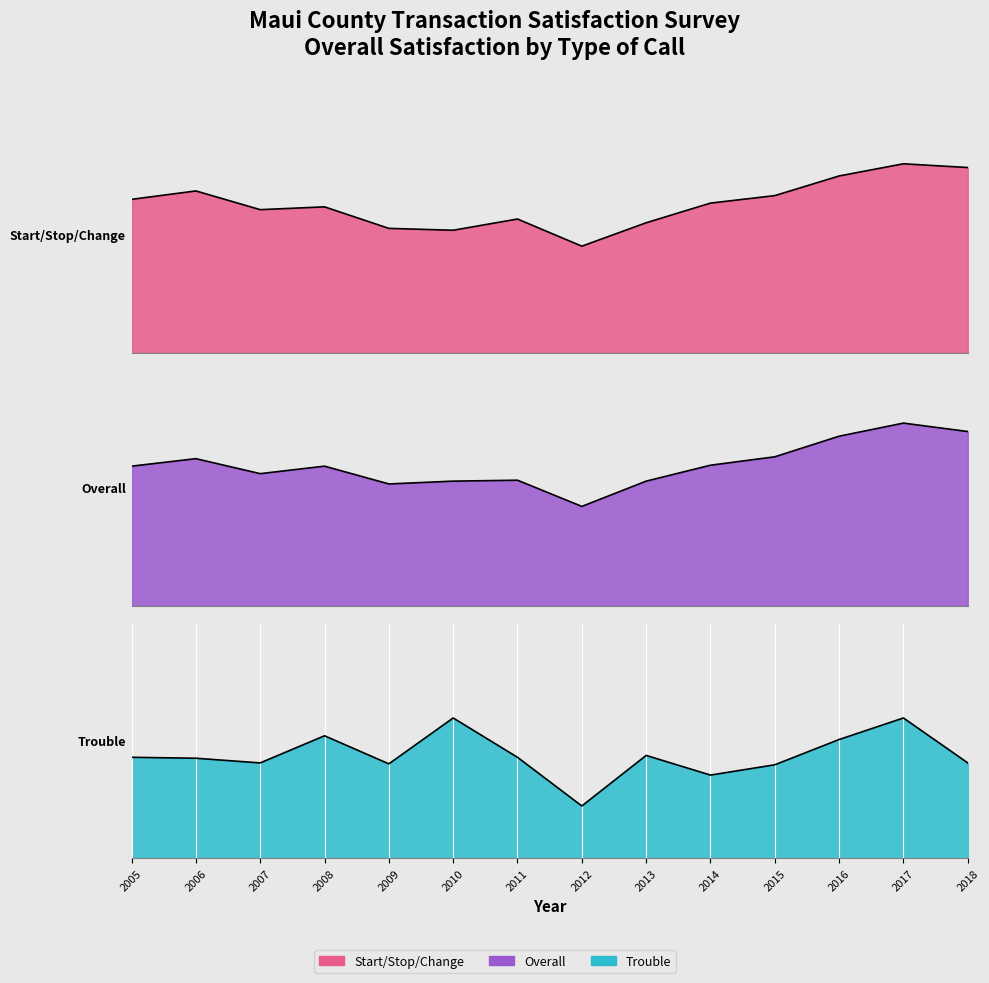

The Trouble series shows 85.8 at 2005. True or false?

True